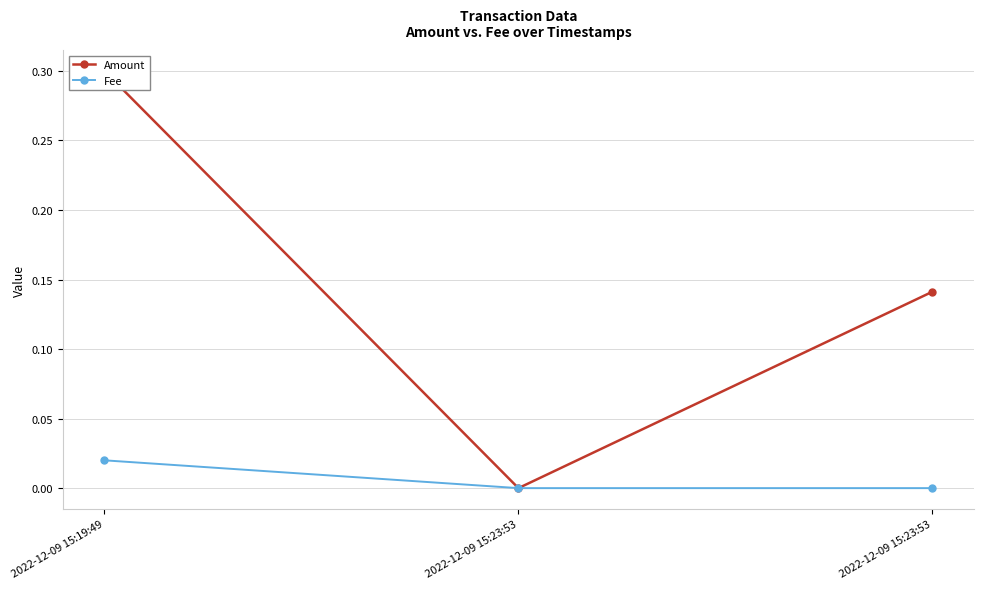

Which label corresponds to the largest value in the chart?

2022-12-09 15:19:49